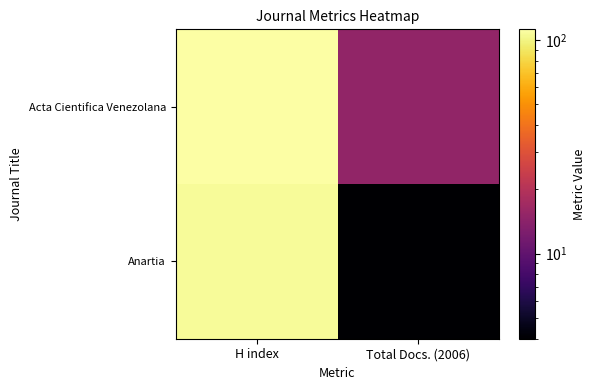

What is the spread (max minus min) of values at Total Docs. (2006)?

11